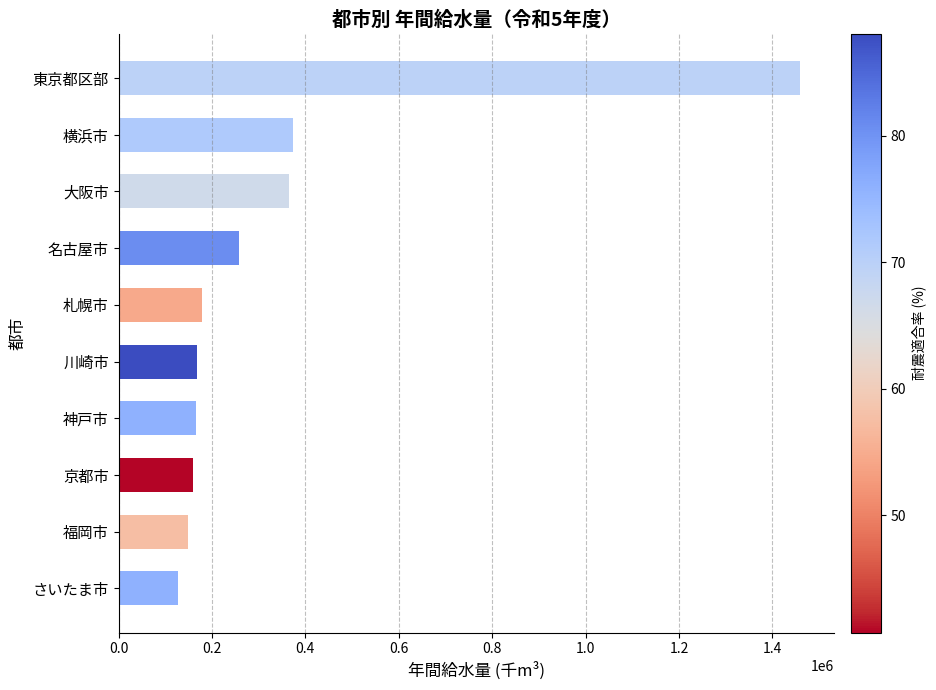

What is the label of the 6th bar from the bottom?

札幌市